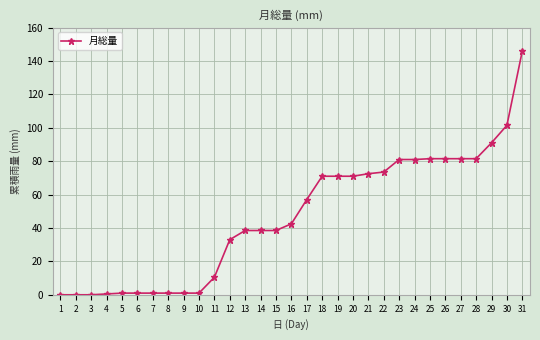

At which label does the data first exceed 42?

16